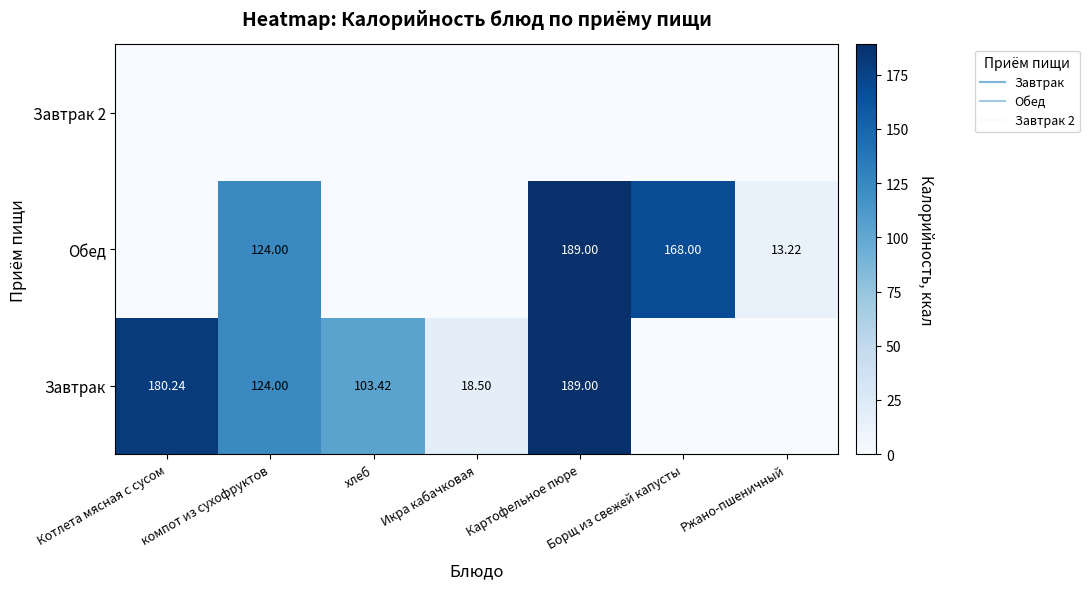

At which category is the sum across all series the highest?

Картофельное пюре